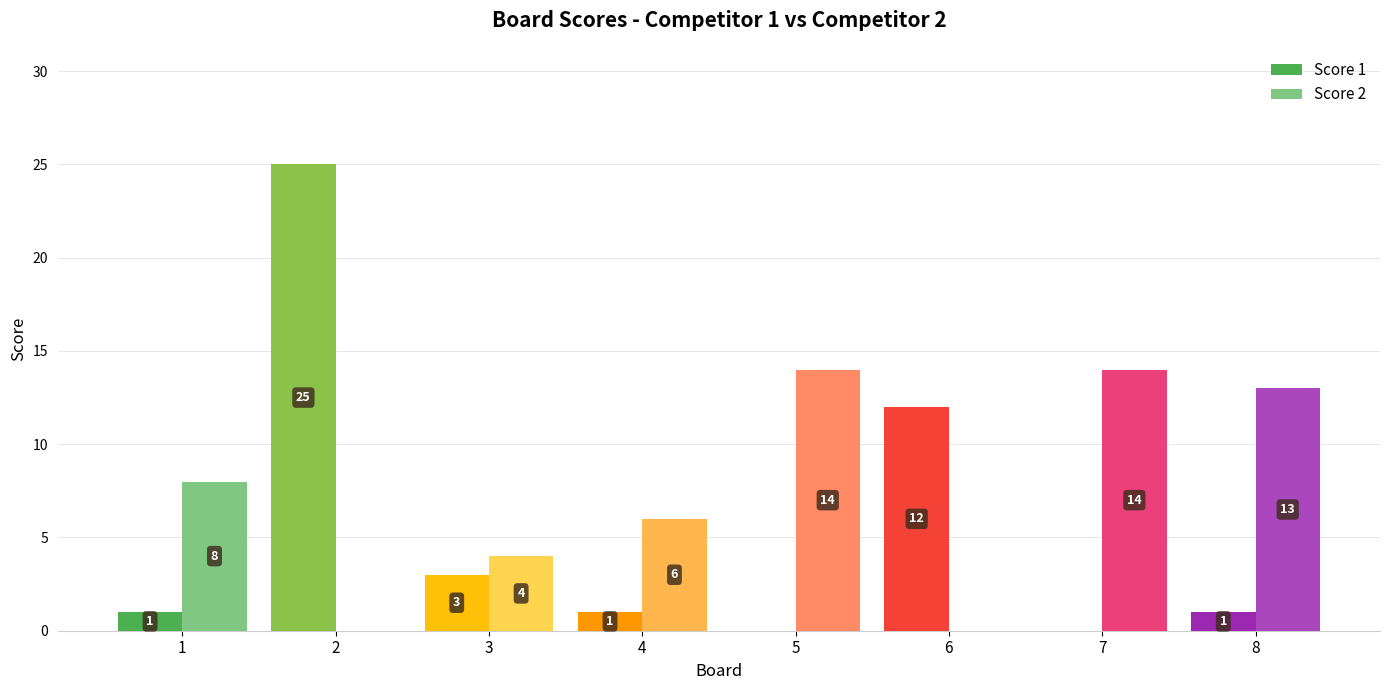

True or false: Score 2 has a value of 0 at 2.

True